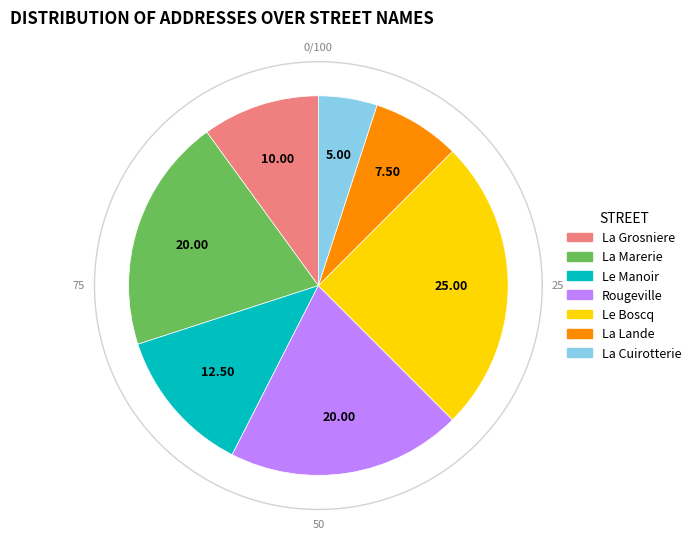

Is La Cuirotterie the majority of the pie?

No